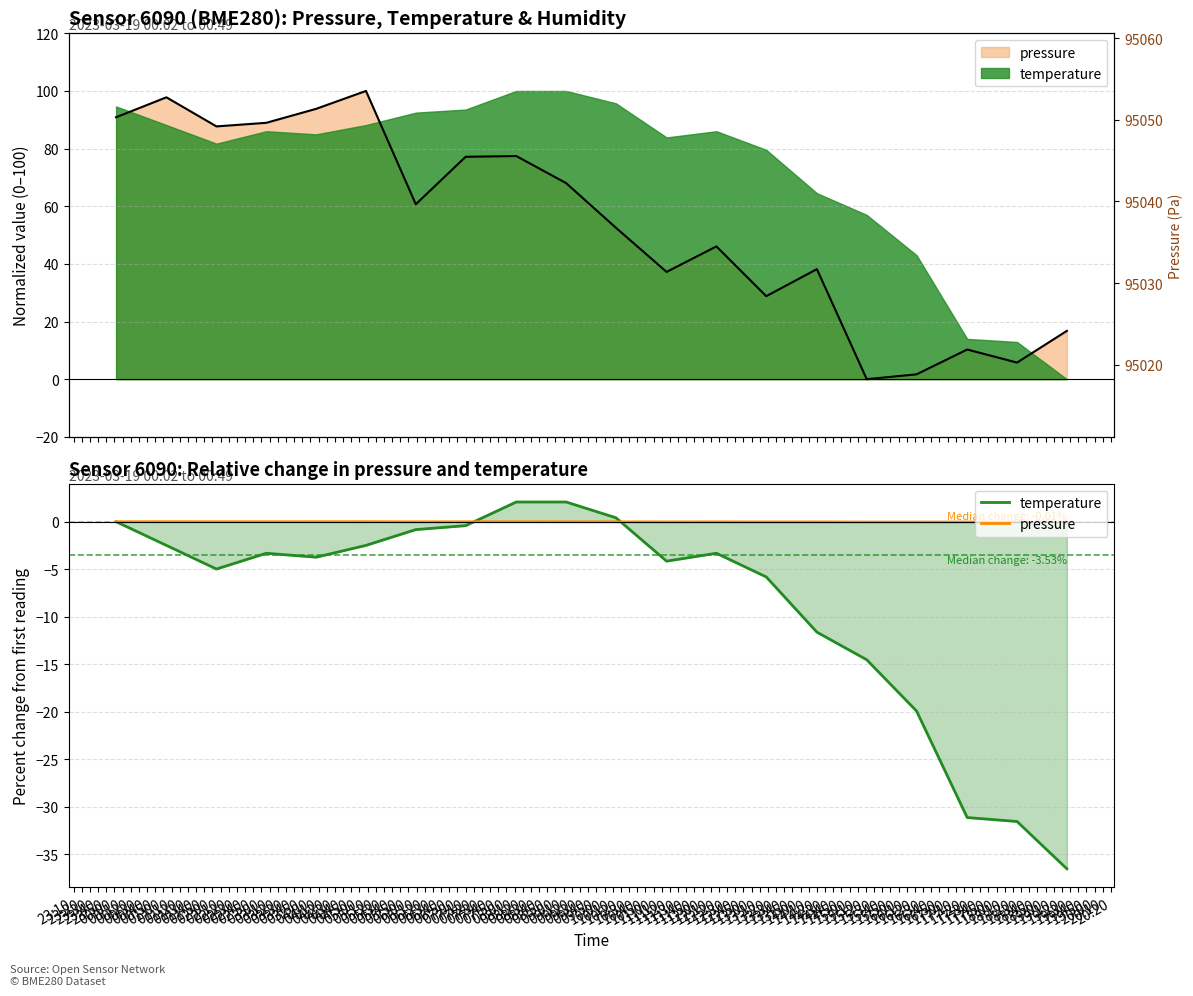

Is the value of pressure at 01:40 greater than the value of temperature at 01:00?

Yes